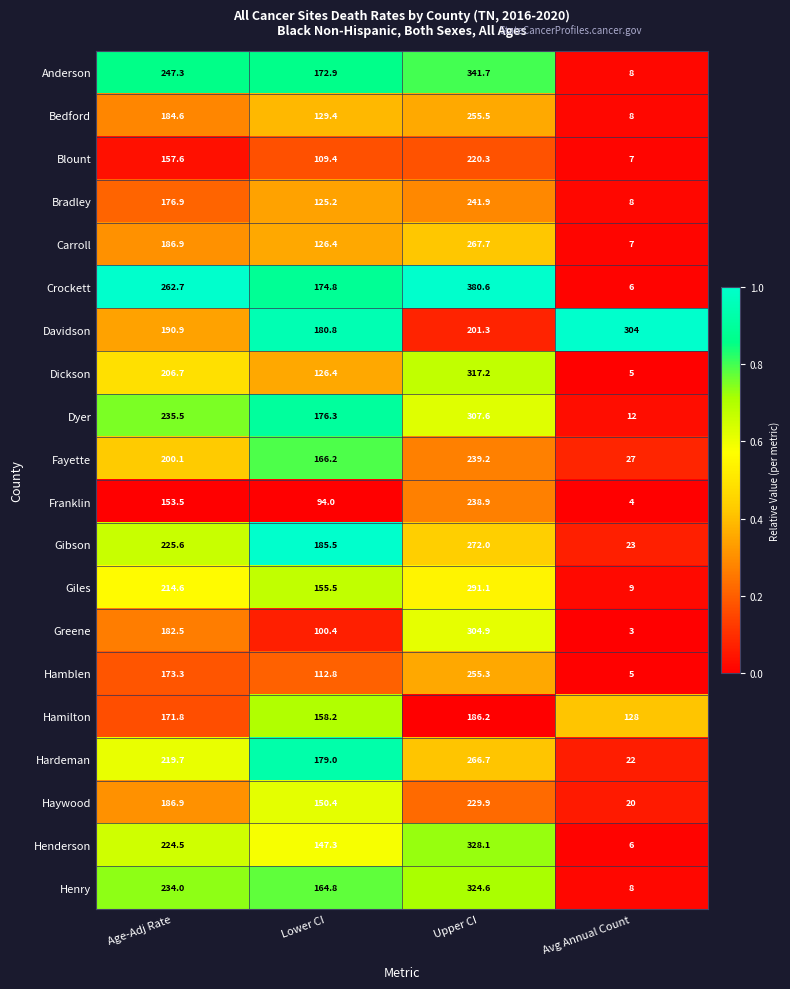

What is the sum of the Dyer values at Lower CI and Upper CI?

483.9